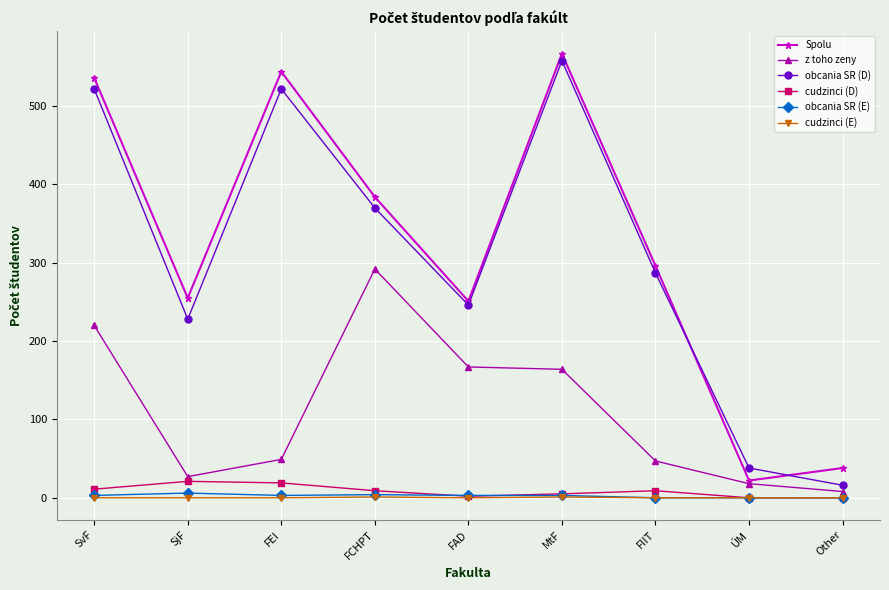

At which category does Spolu reach its first local valley?

SjF